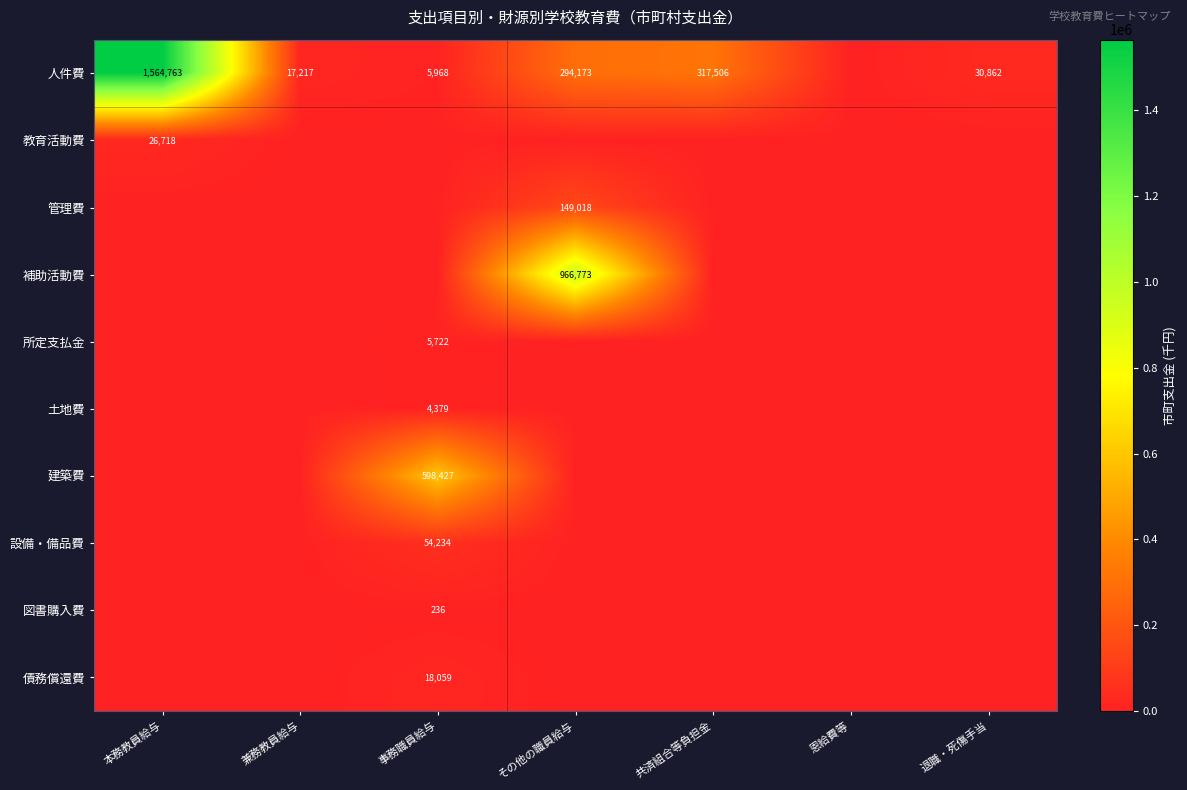

The value of 土地費 at 事務職員給与 is 4379. True or false?

True